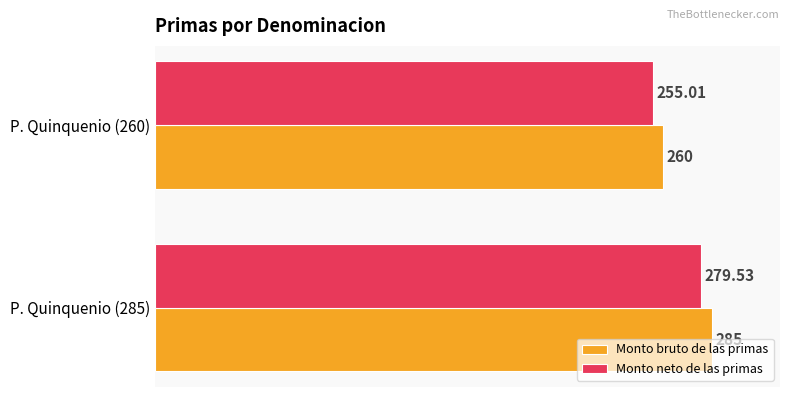

What is the sum of all Monto bruto de las primas values?

545.0